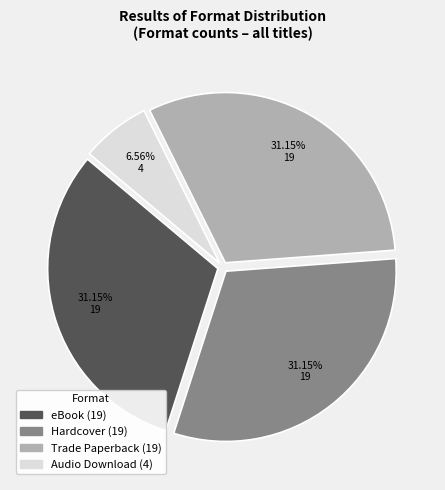

Is there any slice that represents more than half of the pie?

No